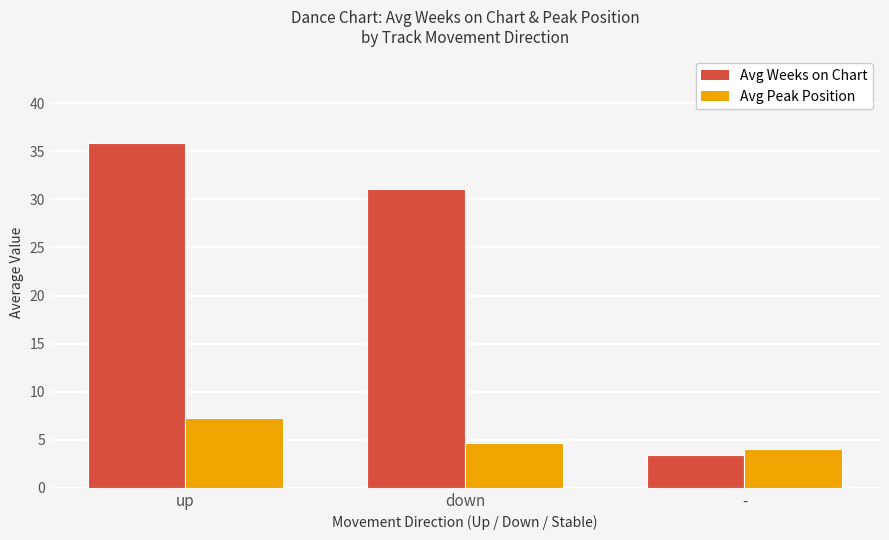

List the series in order of their peak value, highest first.

Avg Weeks on Chart, Avg Peak Position